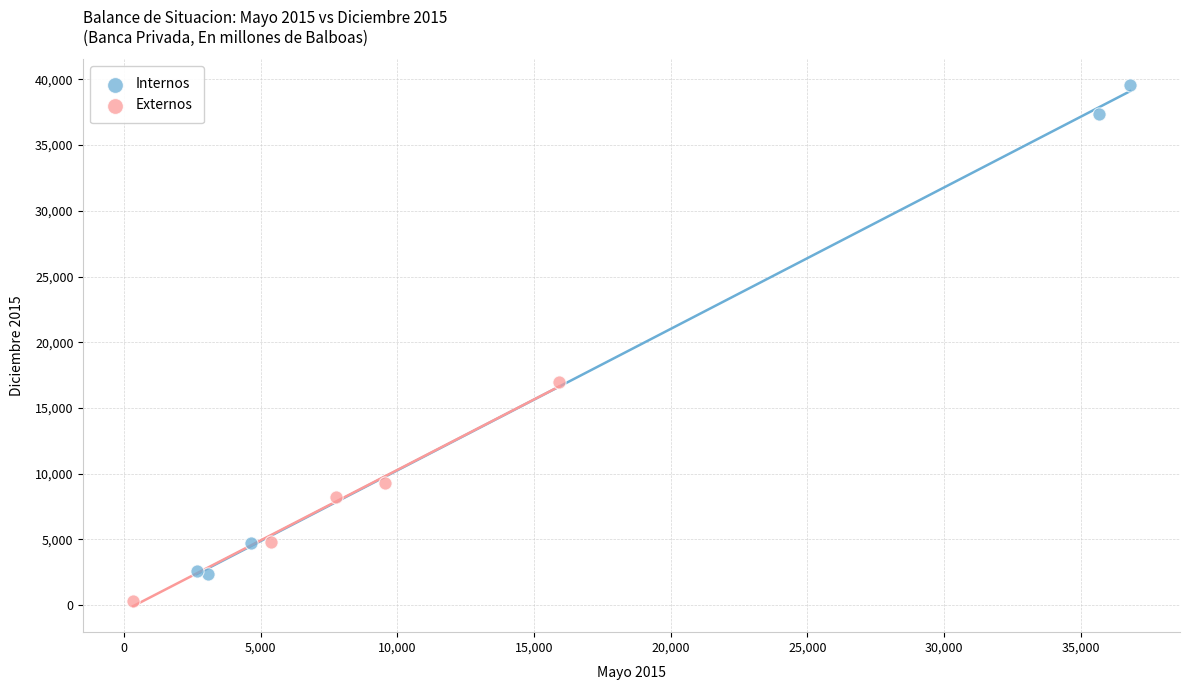

Which series reaches the maximum Y coordinate?

Internos